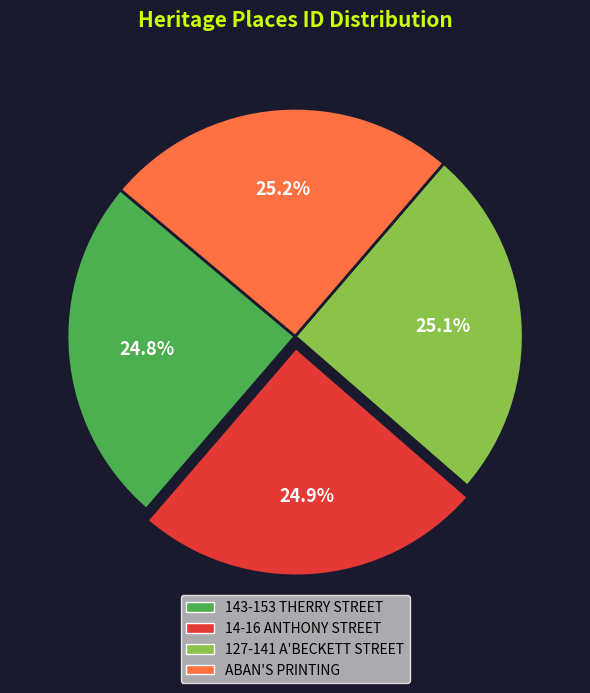

Approximately how many times larger is the value at 127-141 A'BECKETT STREET compared to 143-153 THERRY STREET?

1.0